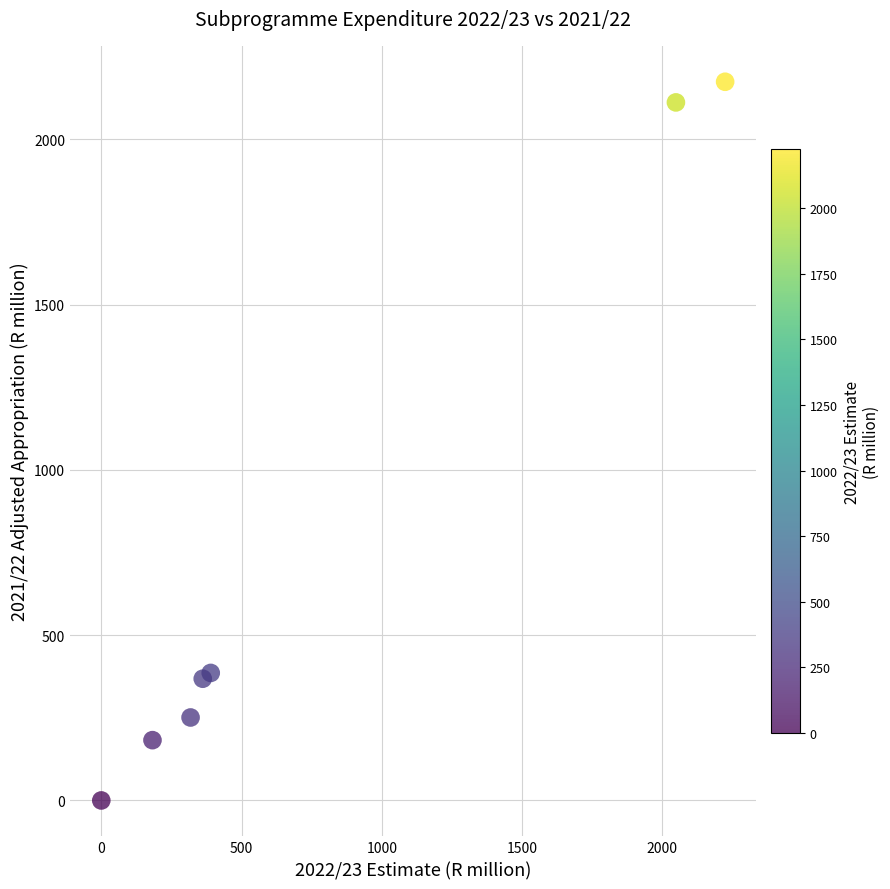

What is the average Y value?

782.0